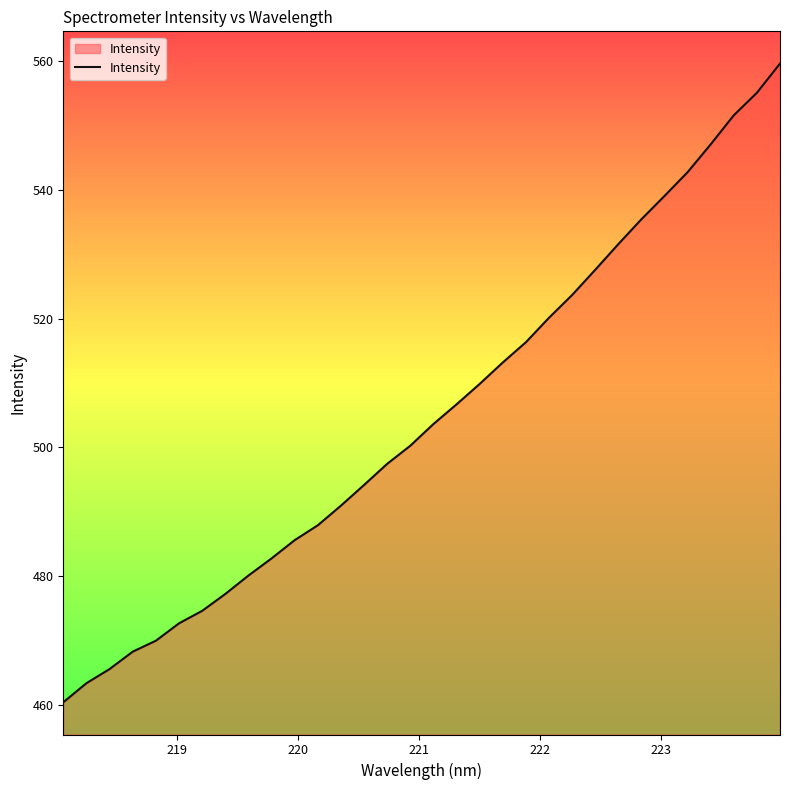

What is the difference between the maximum and minimum values?

99.2